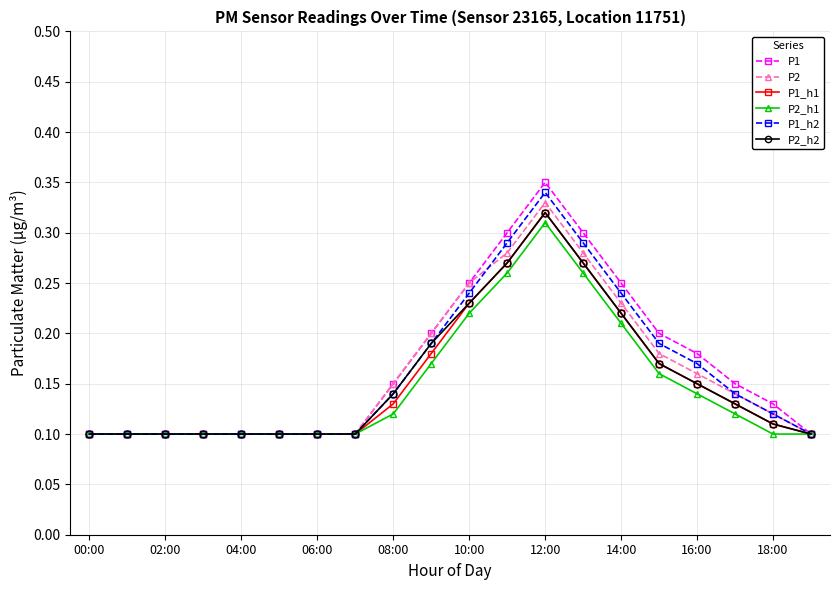

At how many categories does at least one series exceed 0?

20